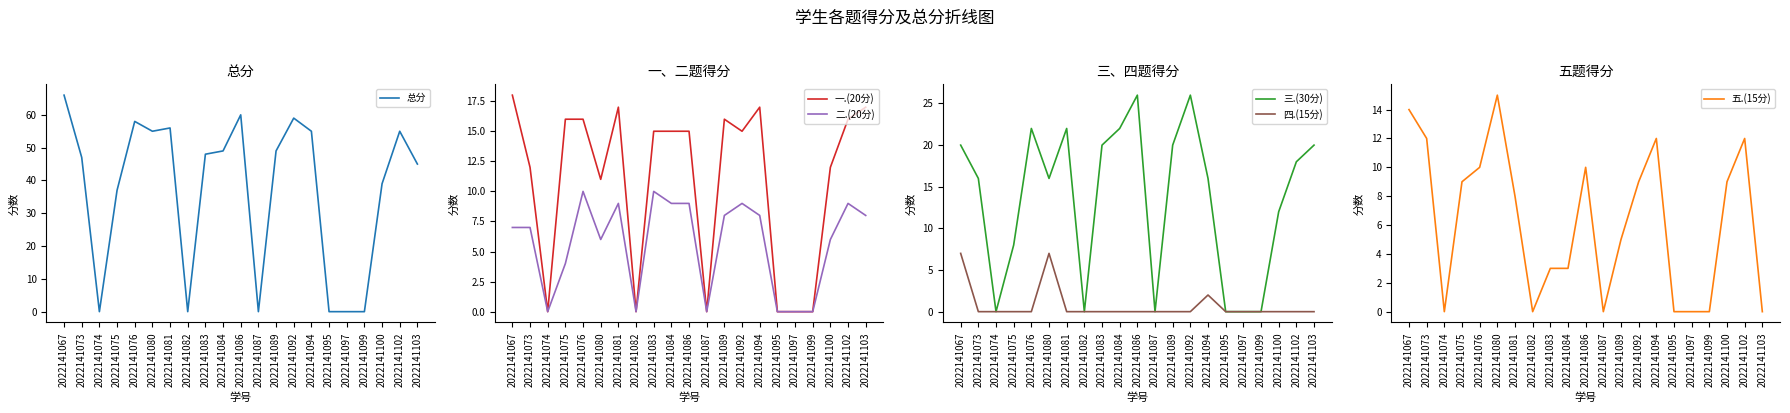

Which series changed the most between 2022141074 and 2022141082?

总分